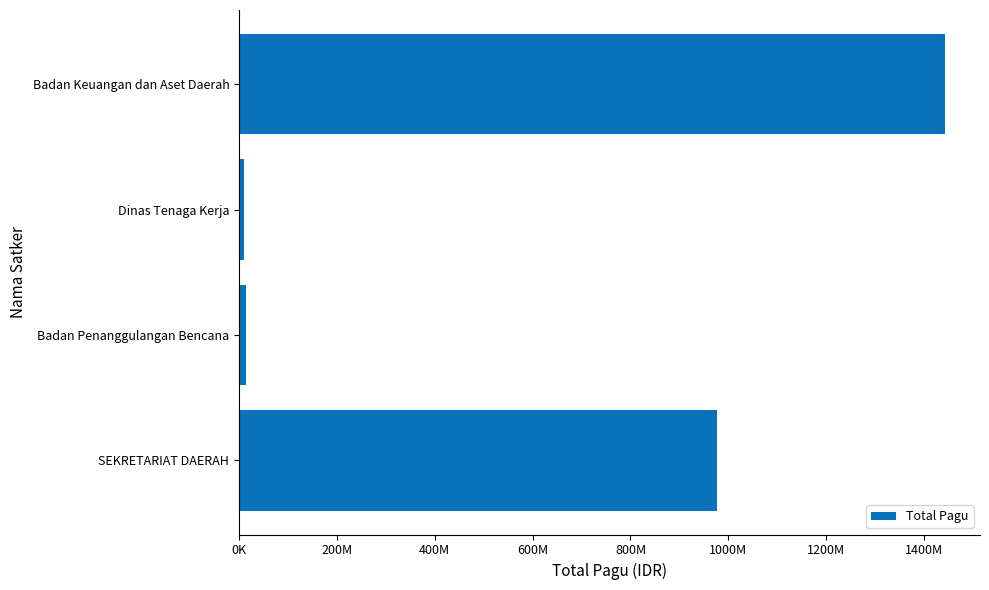

Are the bars horizontal?

Yes